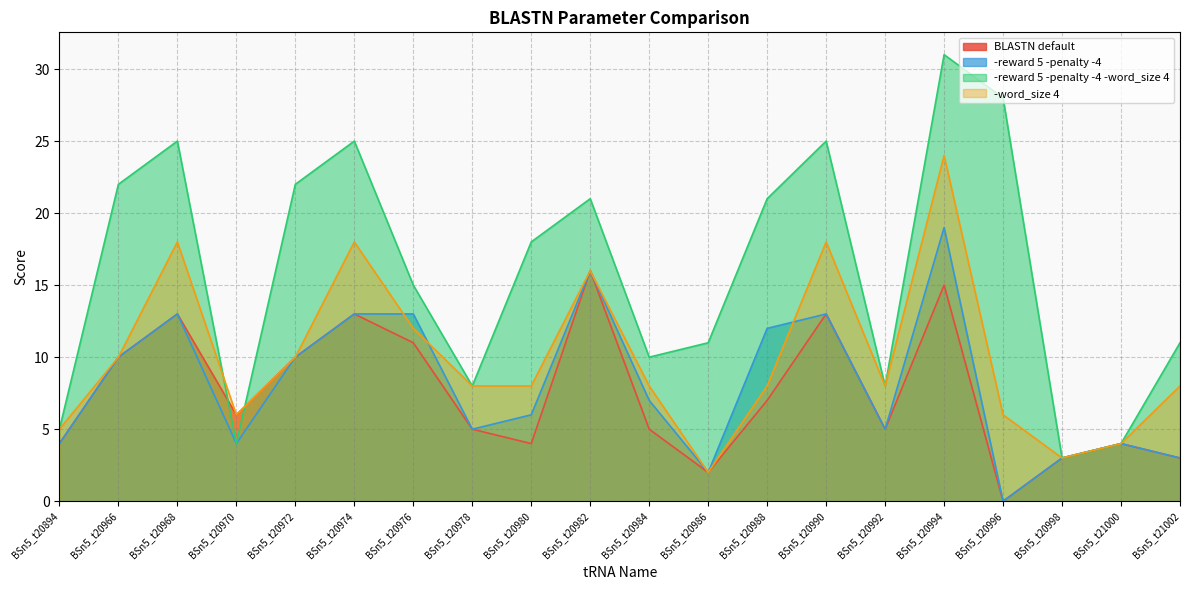

Which category has the lowest value in the -word_size 4 series?

BSn5_t20986